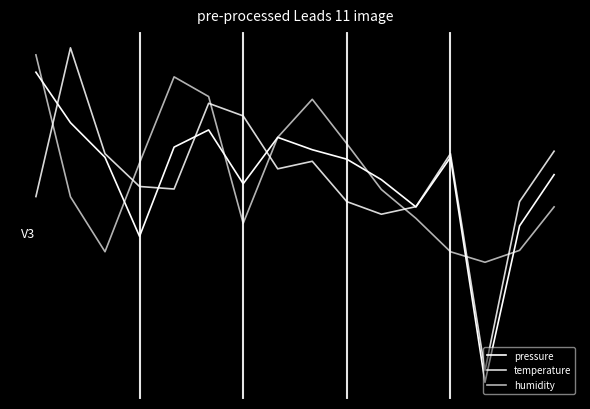

What is the difference between the maximum and minimum values in the humidity series?

3.1